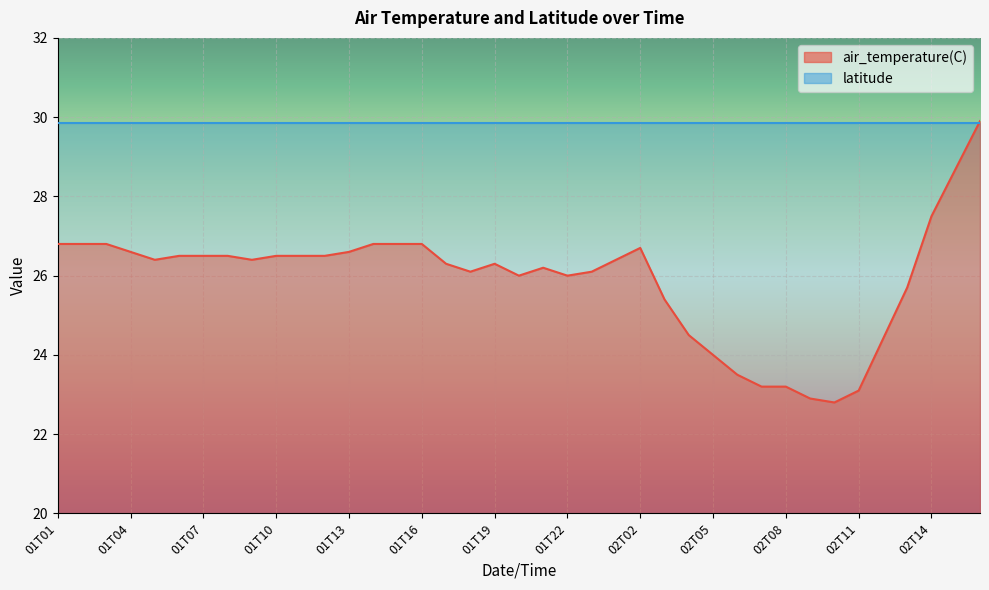

Read the value at 01T19.

26.3